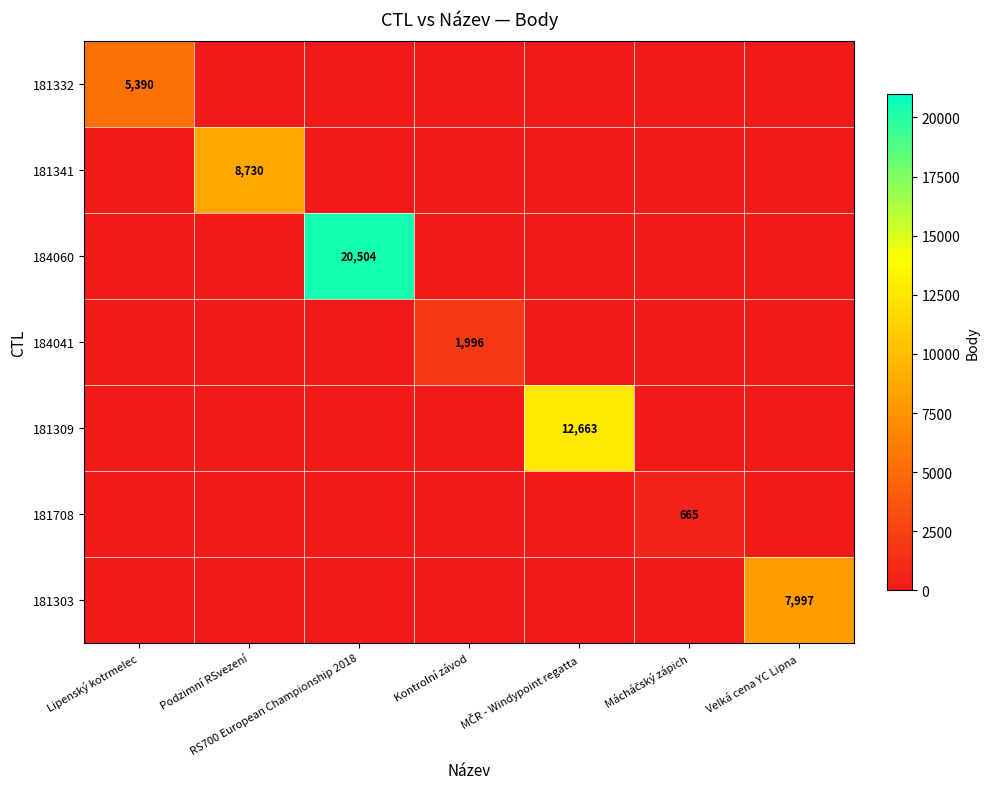

What is the greatest value displayed?

20504.0